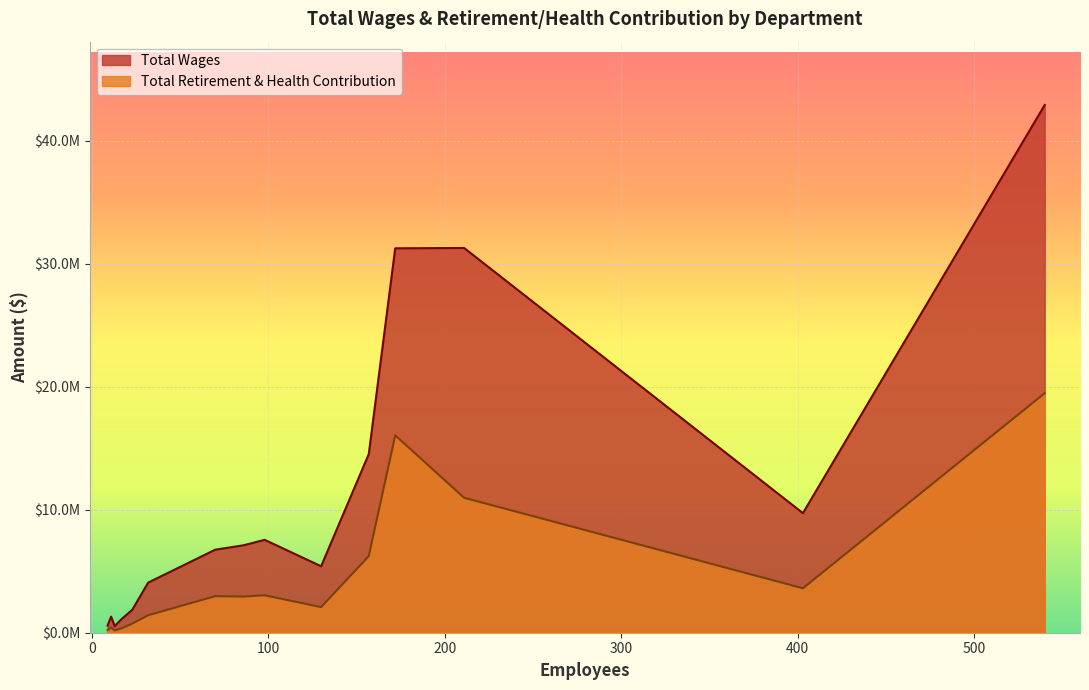

What is the difference between the highest and lowest values at 98?

4509001